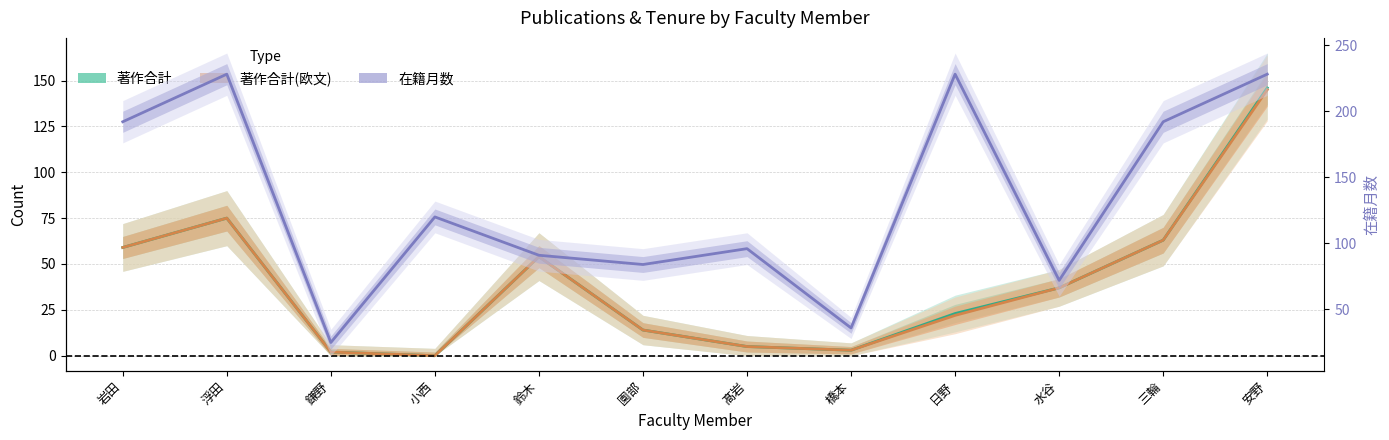

What is the greatest value displayed?

228